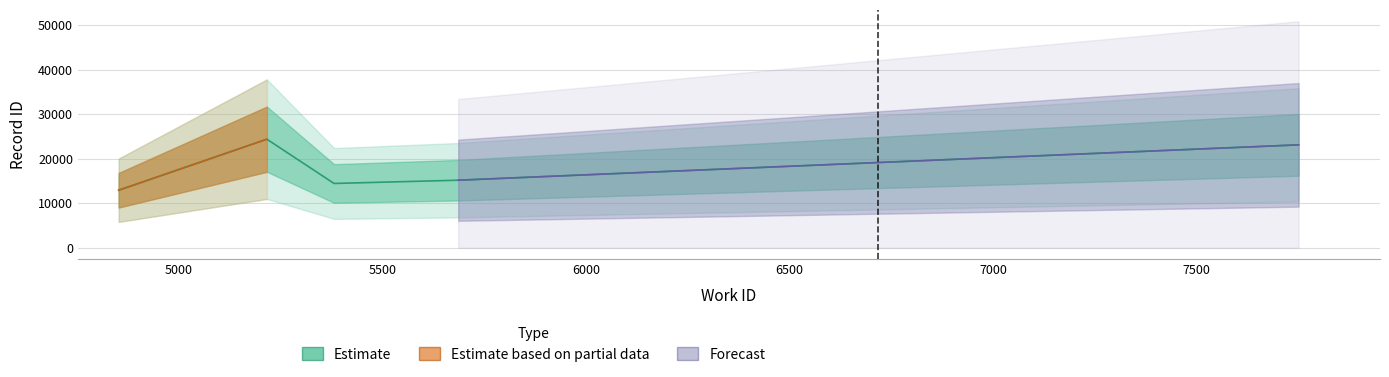

What is the change in value from 4852 to 7750?

+10199